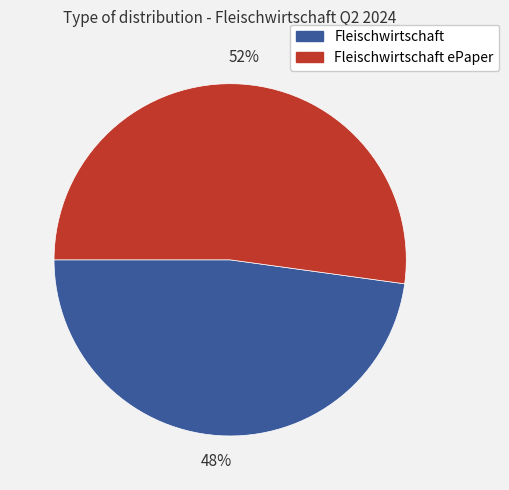

Count the number of slices in the pie.

2